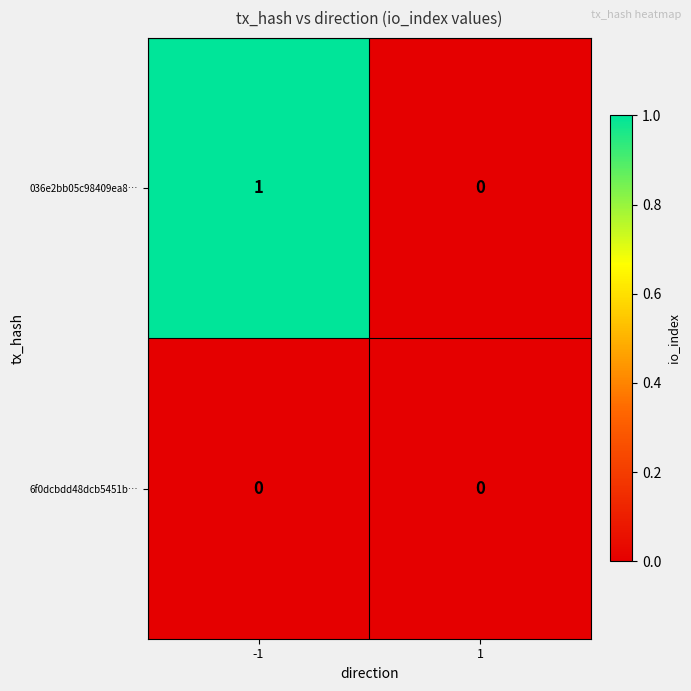

At which category is the sum across all series the highest?

-1